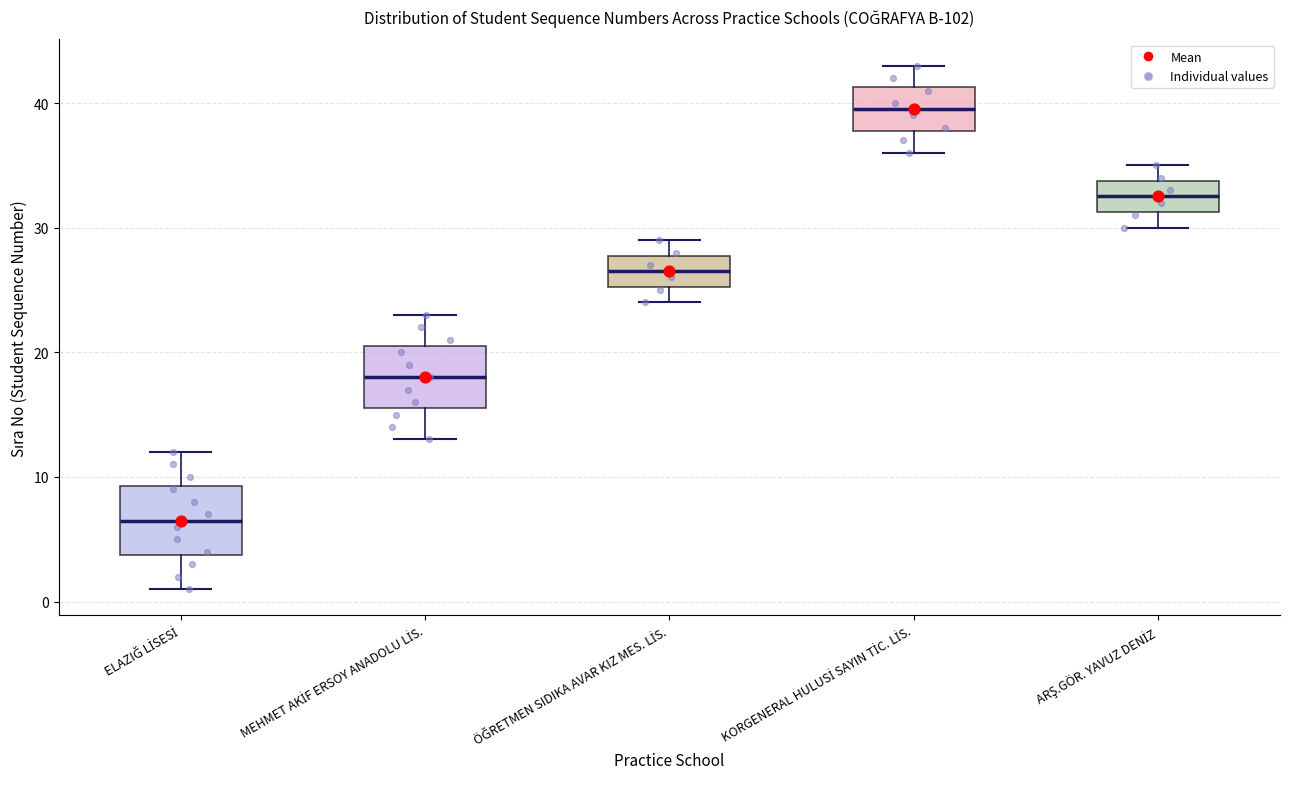

Reading left to right, transcribe this box plot: for each box, give where its median line is, the range the box spans, and where its two whiskers end, as read against the y-axis. The values are not printed on the chart, so give them approximately, as read against the axis.

ELAZIĞ LİSESİ: median 7, box 4 to 9, whiskers 1 to 12
MEHMET AKİF ERSOY ANADOLU LİS.: median 18, box 16 to 21, whiskers 13 to 23
ÖĞRETMEN SIDIKA AVAR KIZ MES. LİS.: median 27, box 25 to 28, whiskers 24 to 29
KORGENERAL HULUSİ SAYIN TİC. LİS.: median 40, box 38 to 41, whiskers 36 to 43
ARŞ.GÖR. YAVUZ DENİZ: median 33, box 31 to 34, whiskers 30 to 35